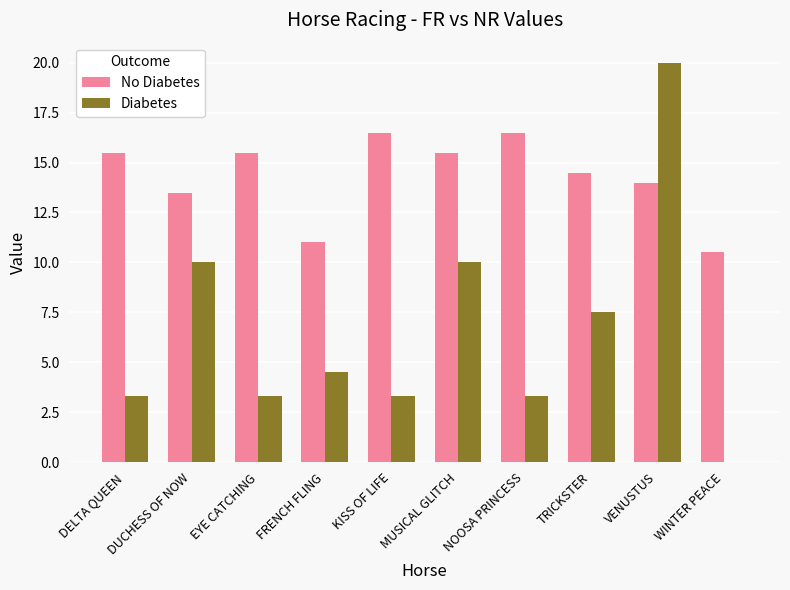

Reading left to right, what are all the values shown in this chart?

No Diabetes: 15.5	13.5	15.5	11.0	16.5	15.5	16.5	14.5	14.0	10.5
Diabetes: 3.3	10.0	3.3	4.5	3.3	10.0	3.3	7.5	20.0	0.0